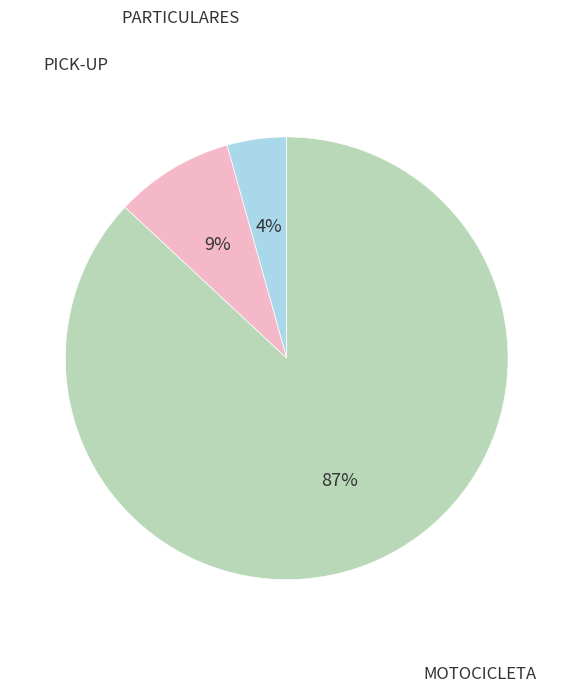

To the nearest percent, what is the average slice percentage?

33%